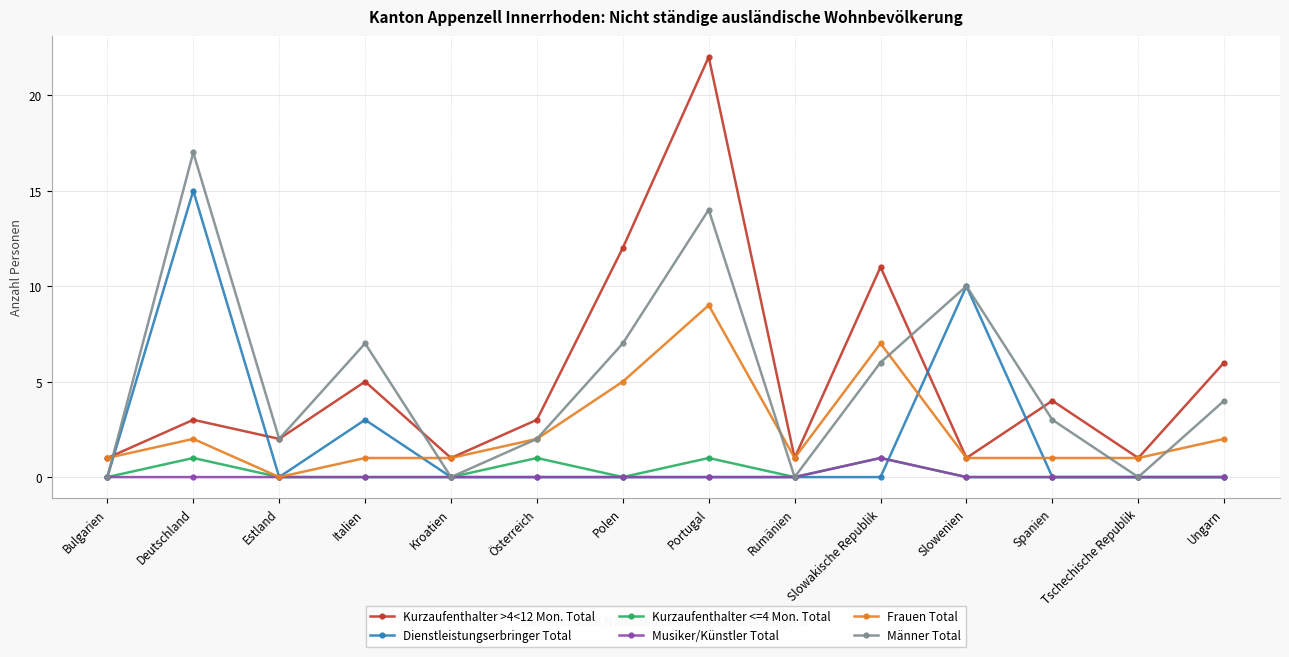

True or false: Kurzaufenthalter <=4 Mon. Total and Kurzaufenthalter >4<12 Mon. Total cross at least once.

False